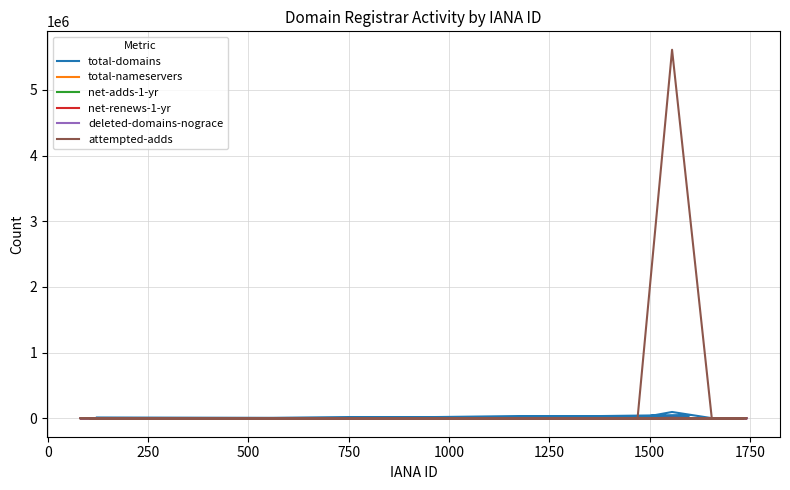

How many distinct data groups are displayed?

6